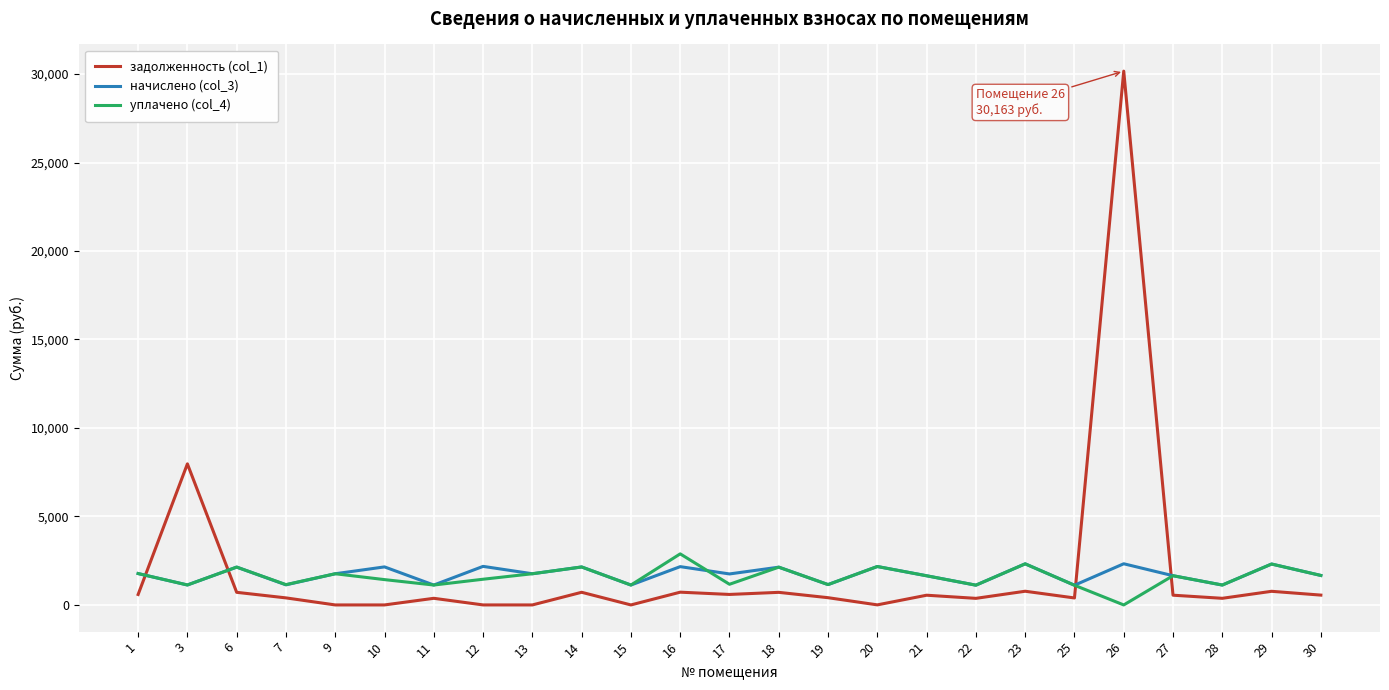

In начислено (col_3), how many points are lower than both neighbors (excluding endpoints)?

10